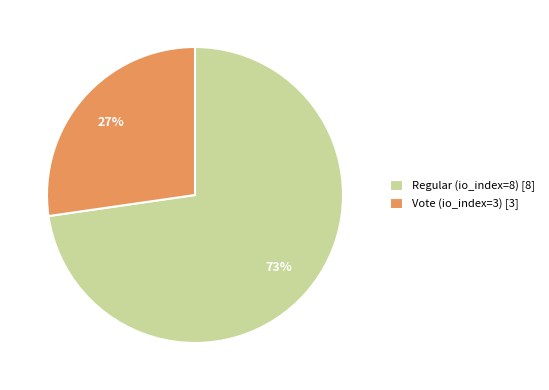

Do Vote (io_index=3) and Regular (io_index=8) together represent more than half of the pie?

Yes